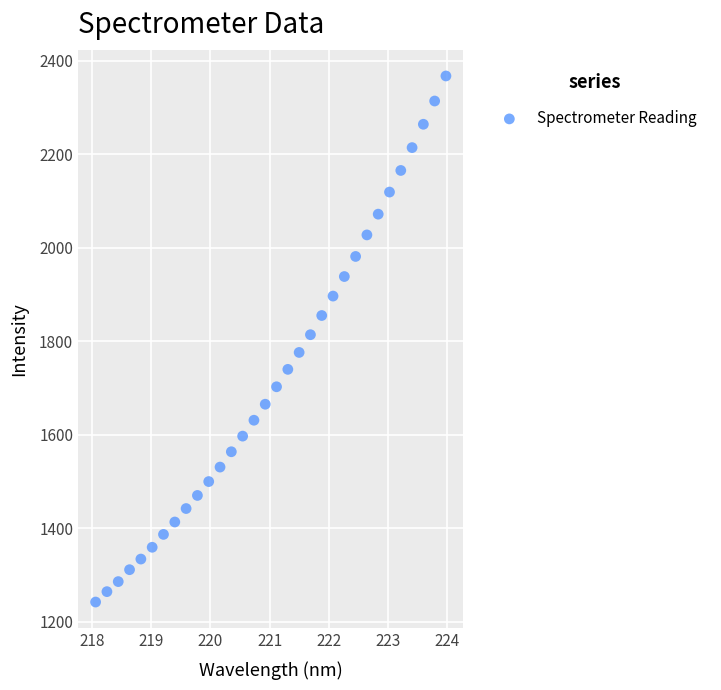

What is the range of Y values (max minus min)?

1125.3